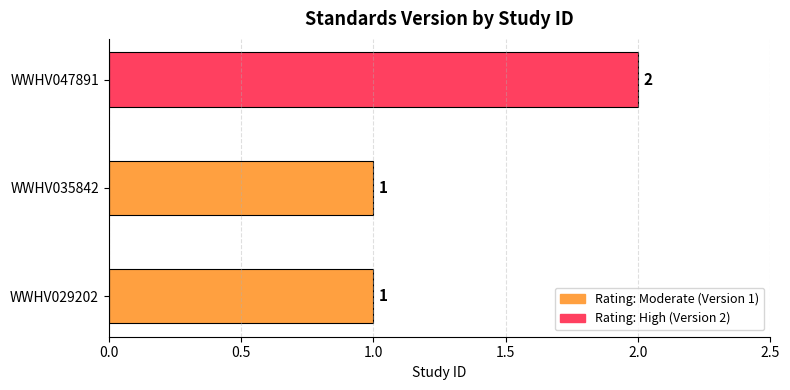

What is the difference between the maximum and minimum values?

1